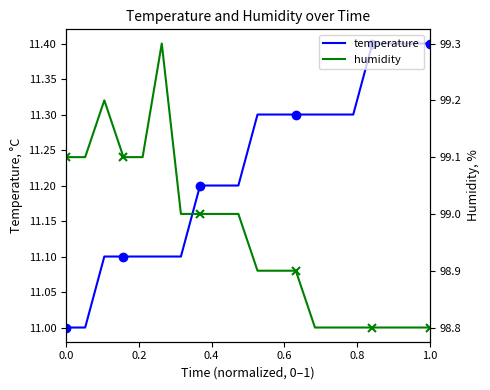

Reading right to left, transcribe all the data shown in this chart.

temperature: 11.4	11.4	11.4	11.4	11.3	11.3	11.3	11.3	11.3	11.3	11.2	11.2	11.2	11.1	11.1	11.1	11.1	11.1	11.0	11.0
humidity: 98.8	98.8	98.8	98.8	98.8	98.8	98.8	98.9	98.9	98.9	99.0	99.0	99.0	99.0	99.3	99.1	99.1	99.2	99.1	99.1